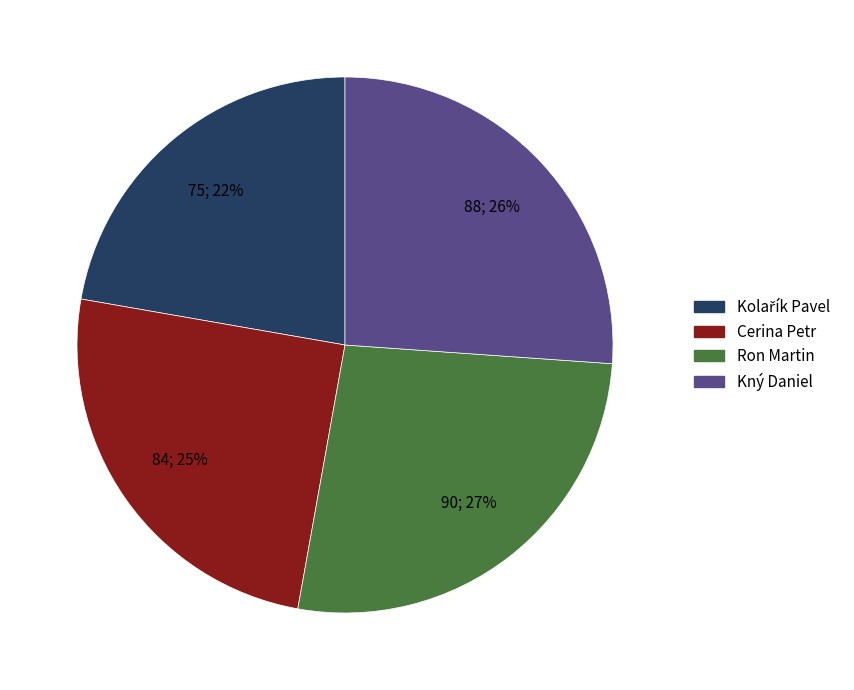

Does any single category account for the majority?

No